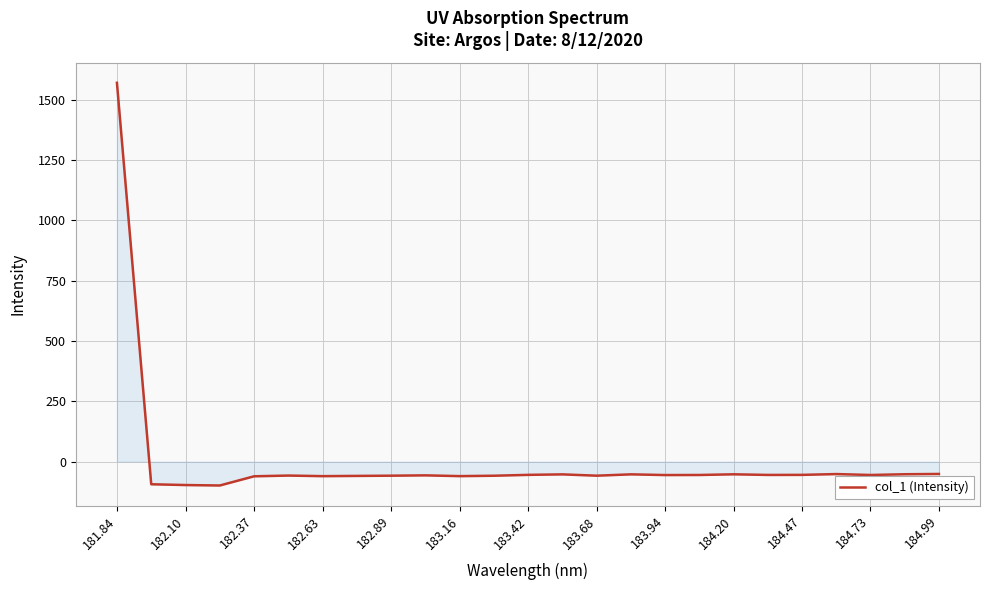

What is the difference between the maximum and minimum values?

1670.2